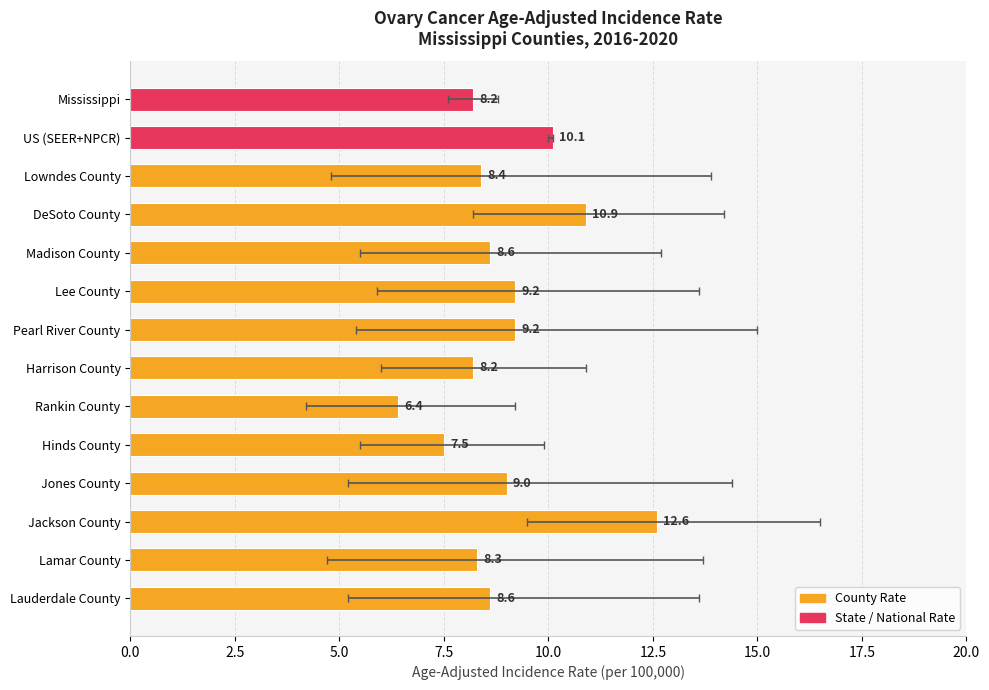

What is the minimum value shown in the chart?

6.4